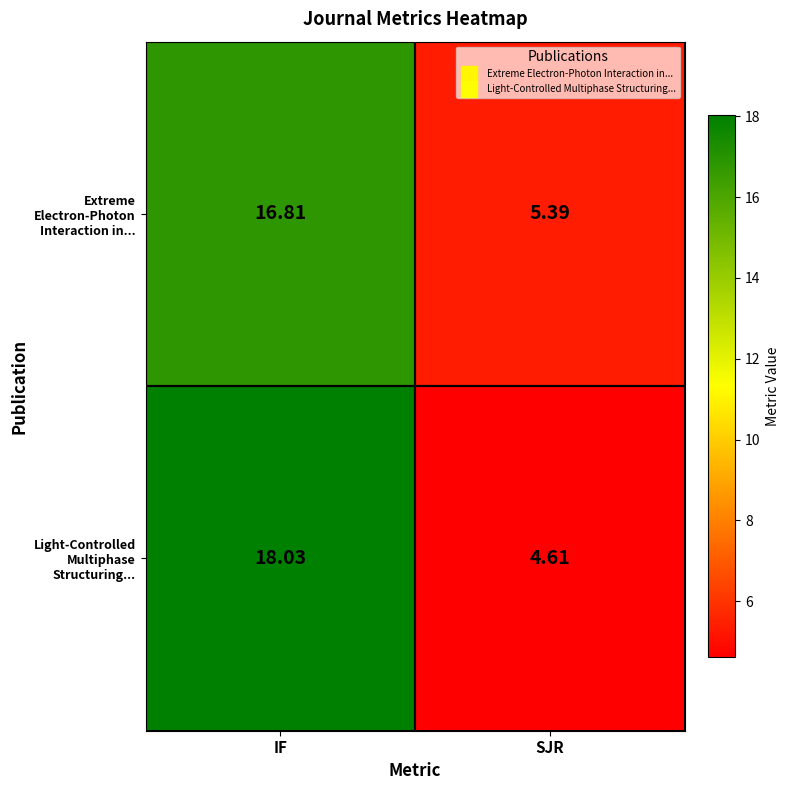

List the labels in order of Extreme Electron-Photon Interaction in... value, smallest first.

SJR, IF